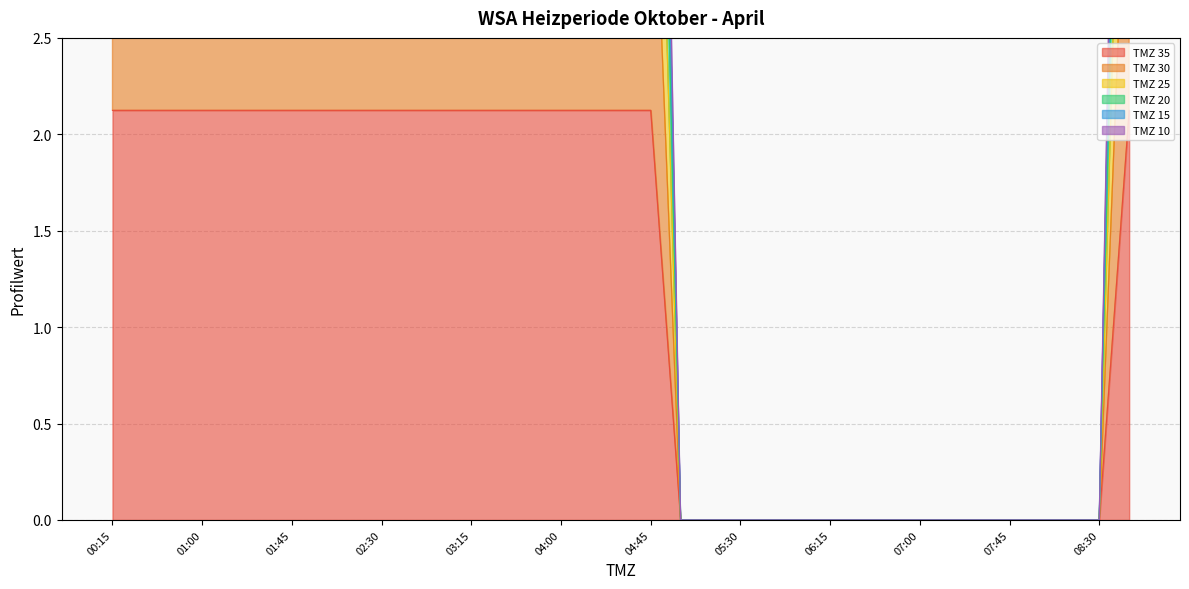

Which category has the highest value in the TMZ 30 series?

00:15